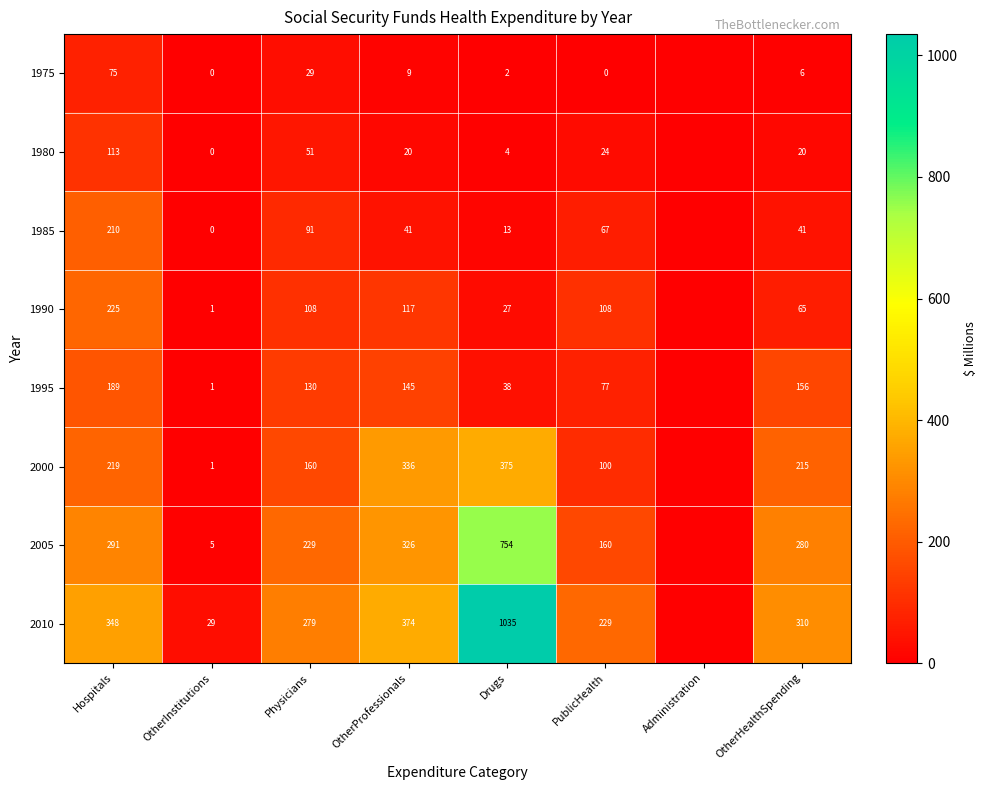

Is the value of 1975 at OtherInstitutions greater than the value of 1995 at Drugs?

No